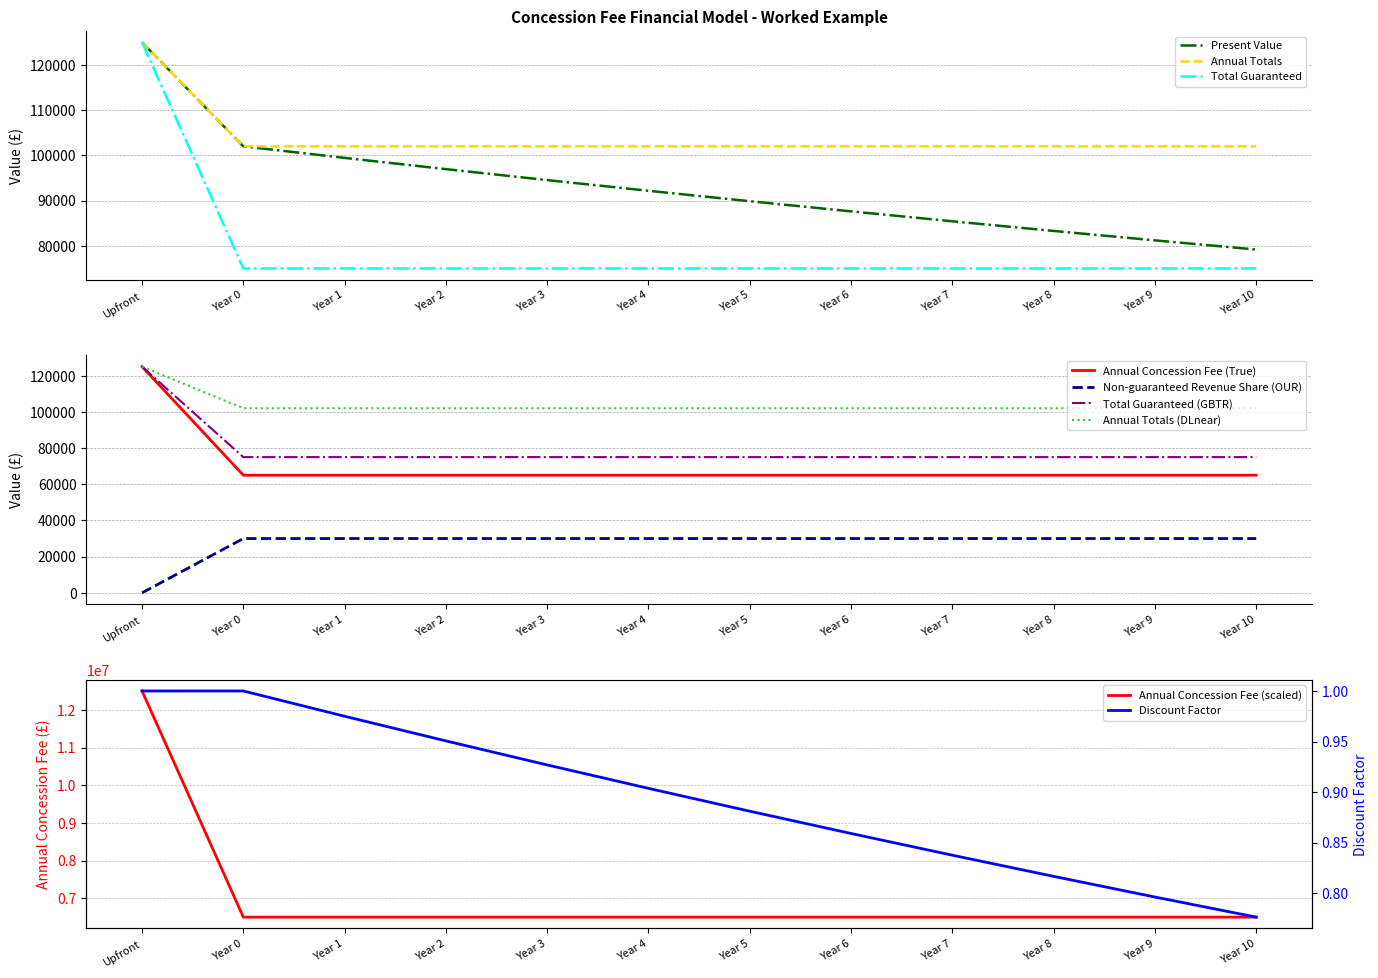

What is the sum of the Non-guaranteed Revenue Share values at Year 2 and Year 3?

150000.0